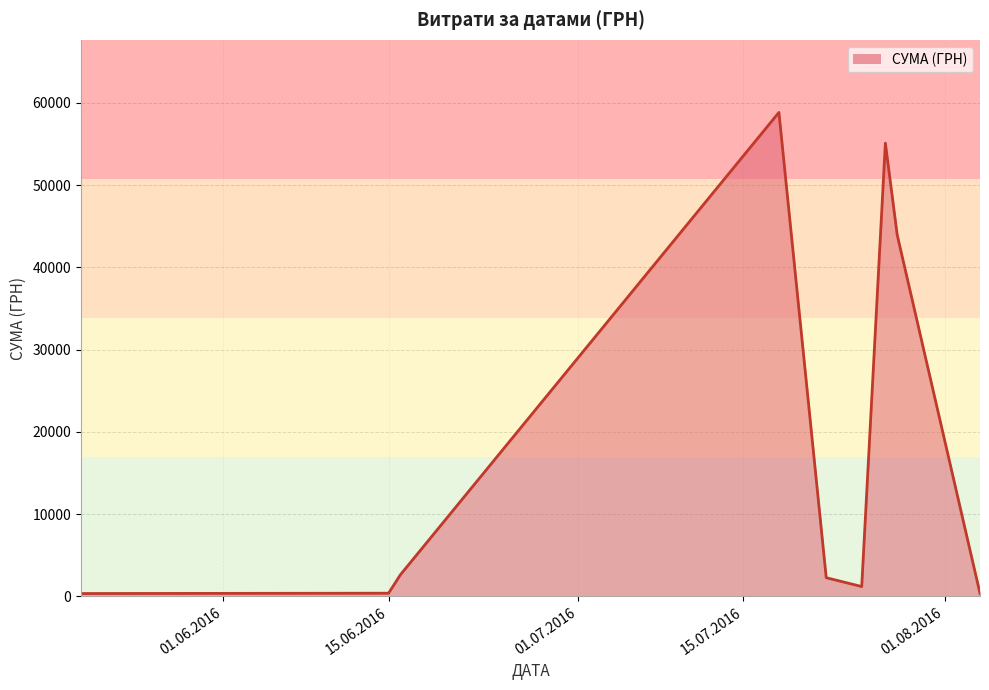

Reading right to left, list all the values displayed in this chart.

348.2	43943.4	55105.0	1179.0	2255.2	58840.0	2615.0	370.6	330.0